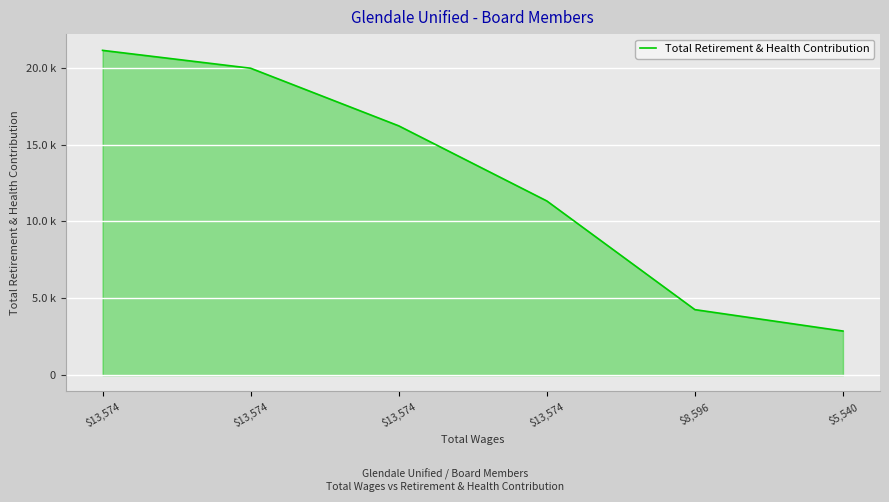

Is this an area chart (filled region under the line)?

Yes